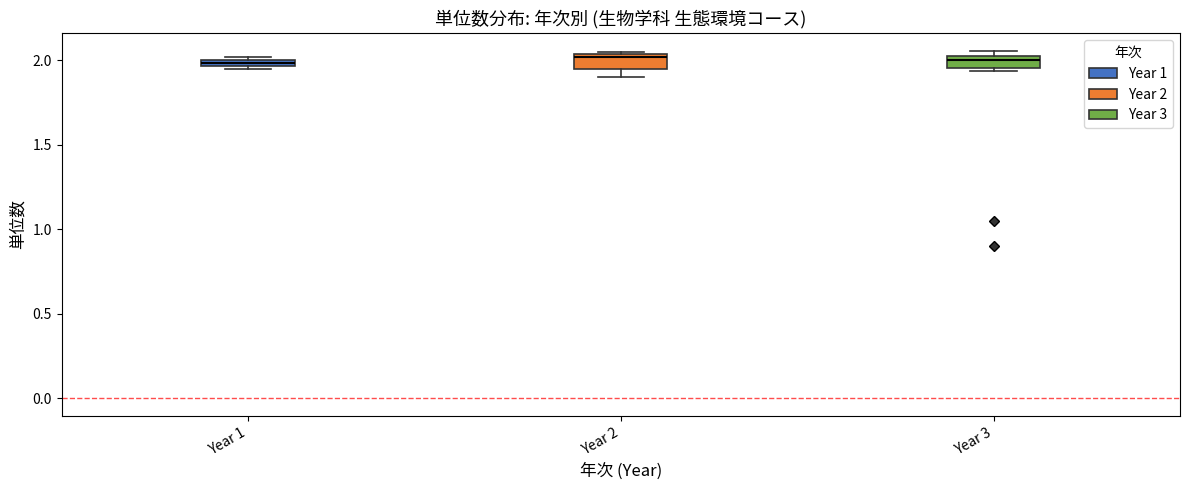

Where is the lower edge of the box for Year 1 on the y-axis? The values are not printed on the chart, so give them approximately, as read against the axis.

1.95